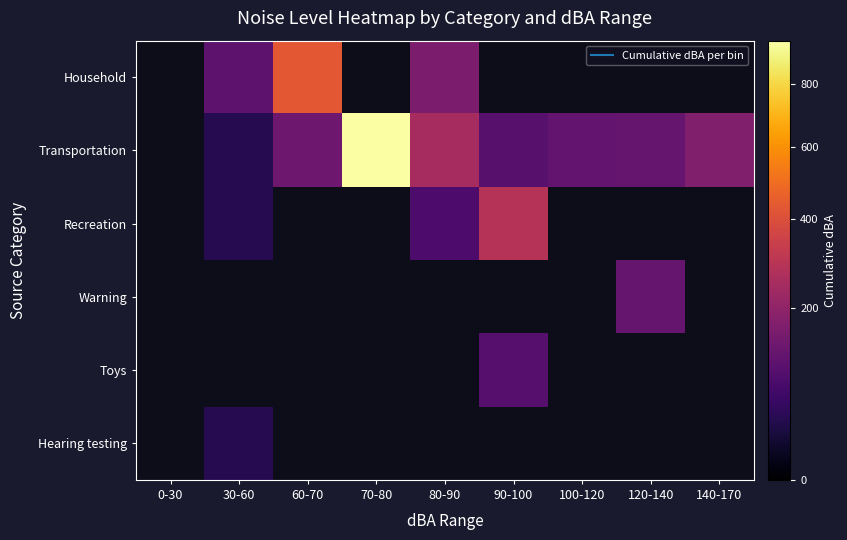

Is it true that Household equals 106.0 at 30-60?

True